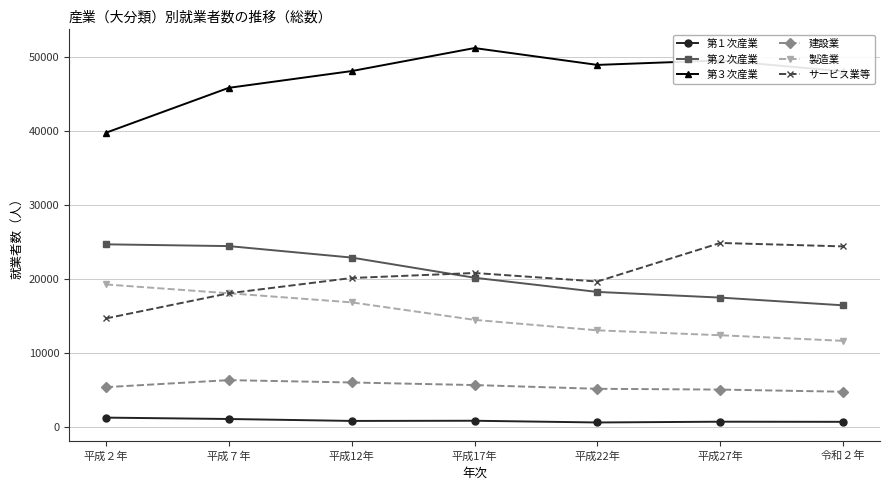

What is the value of the 製造業 point at the 2nd from the left?

18100